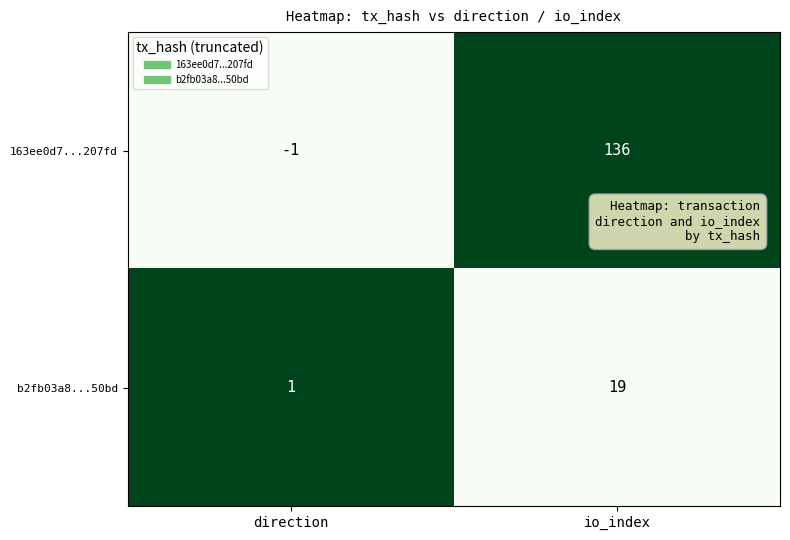

True or false: 163ee0d7...207fd has a value of 136 at io_index.

True